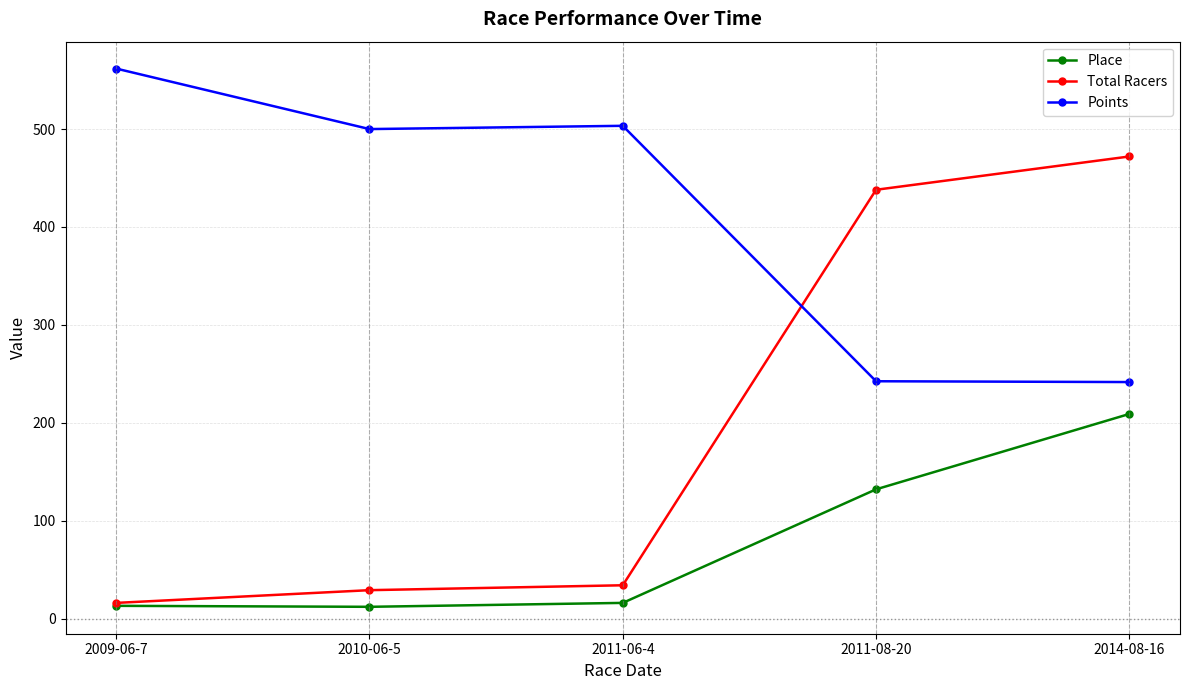

Where is the first local maximum for Points?

2011-06-4